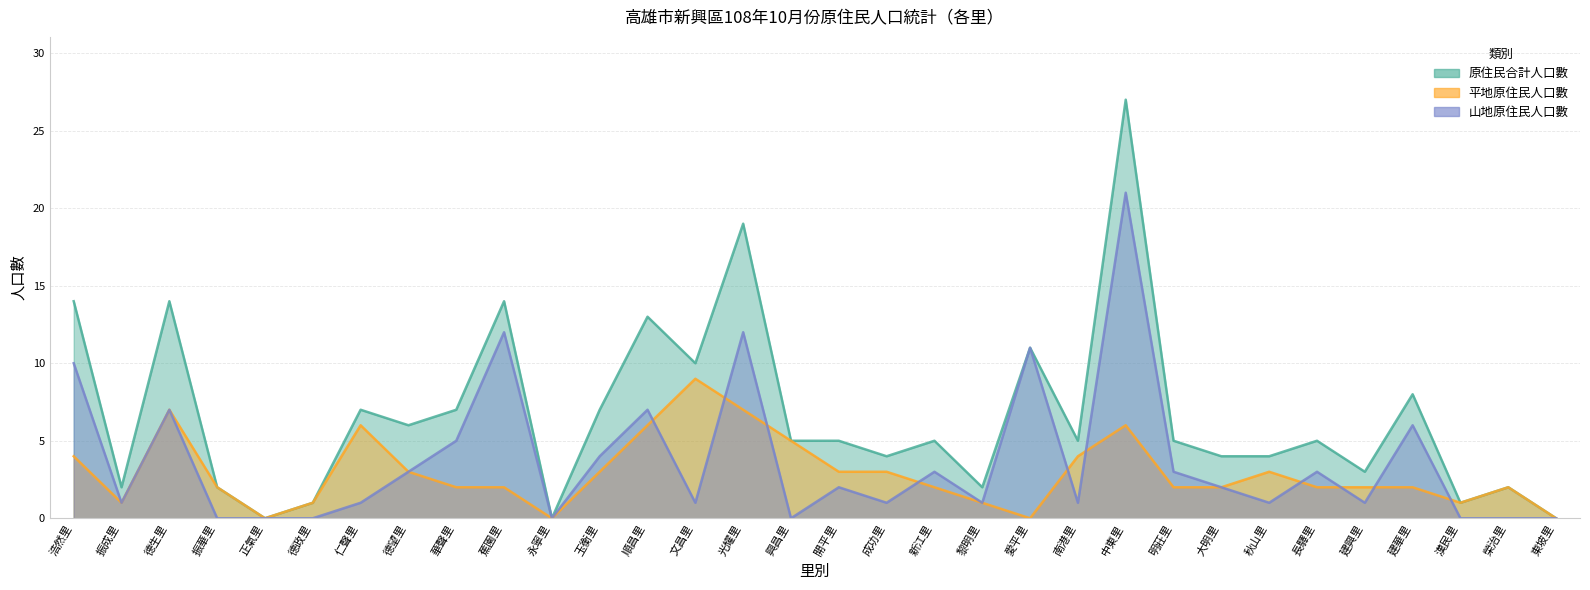

Count the 平地原住民人口數 values in the range 2 to 4.

17